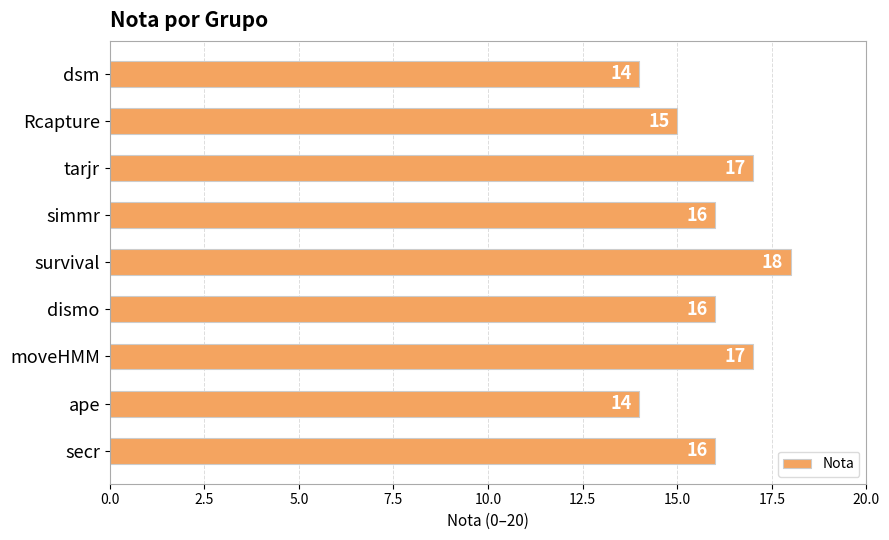

What is the maximum value shown in the chart?

18